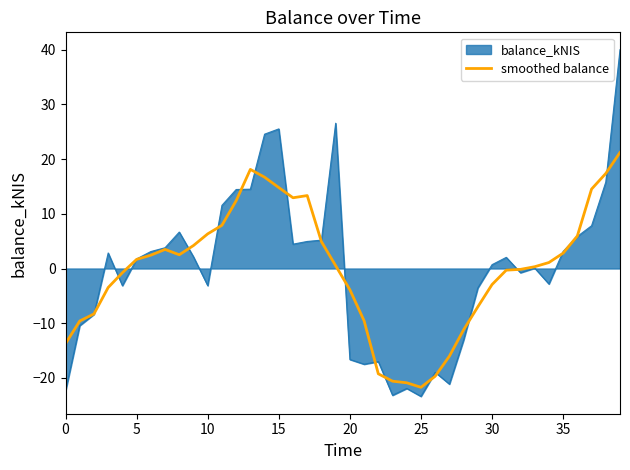

Which series has the largest range (max minus min)?

balance_kNIS